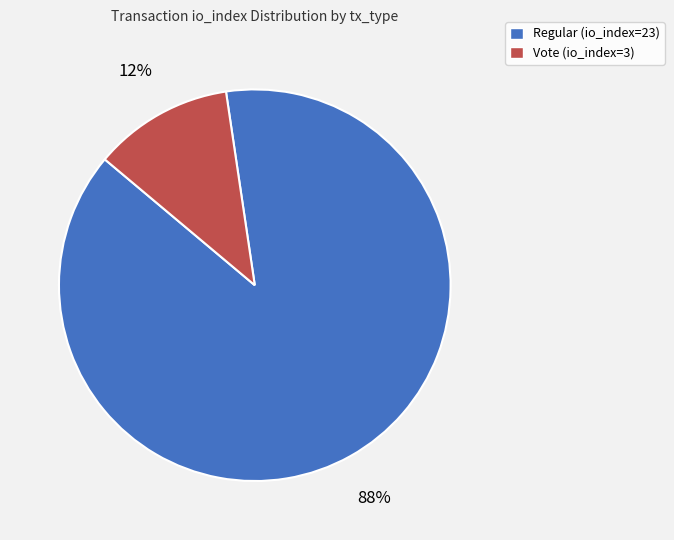

To the nearest percent, what percentage of the pie is Regular (io_index=23)?

88%